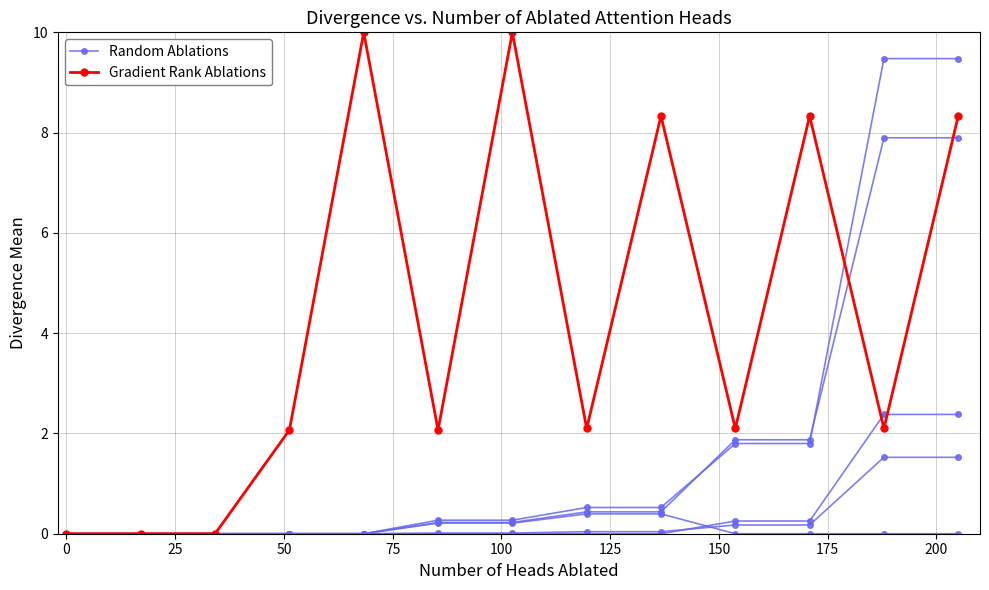

Is this an area chart (filled region under the line)?

No